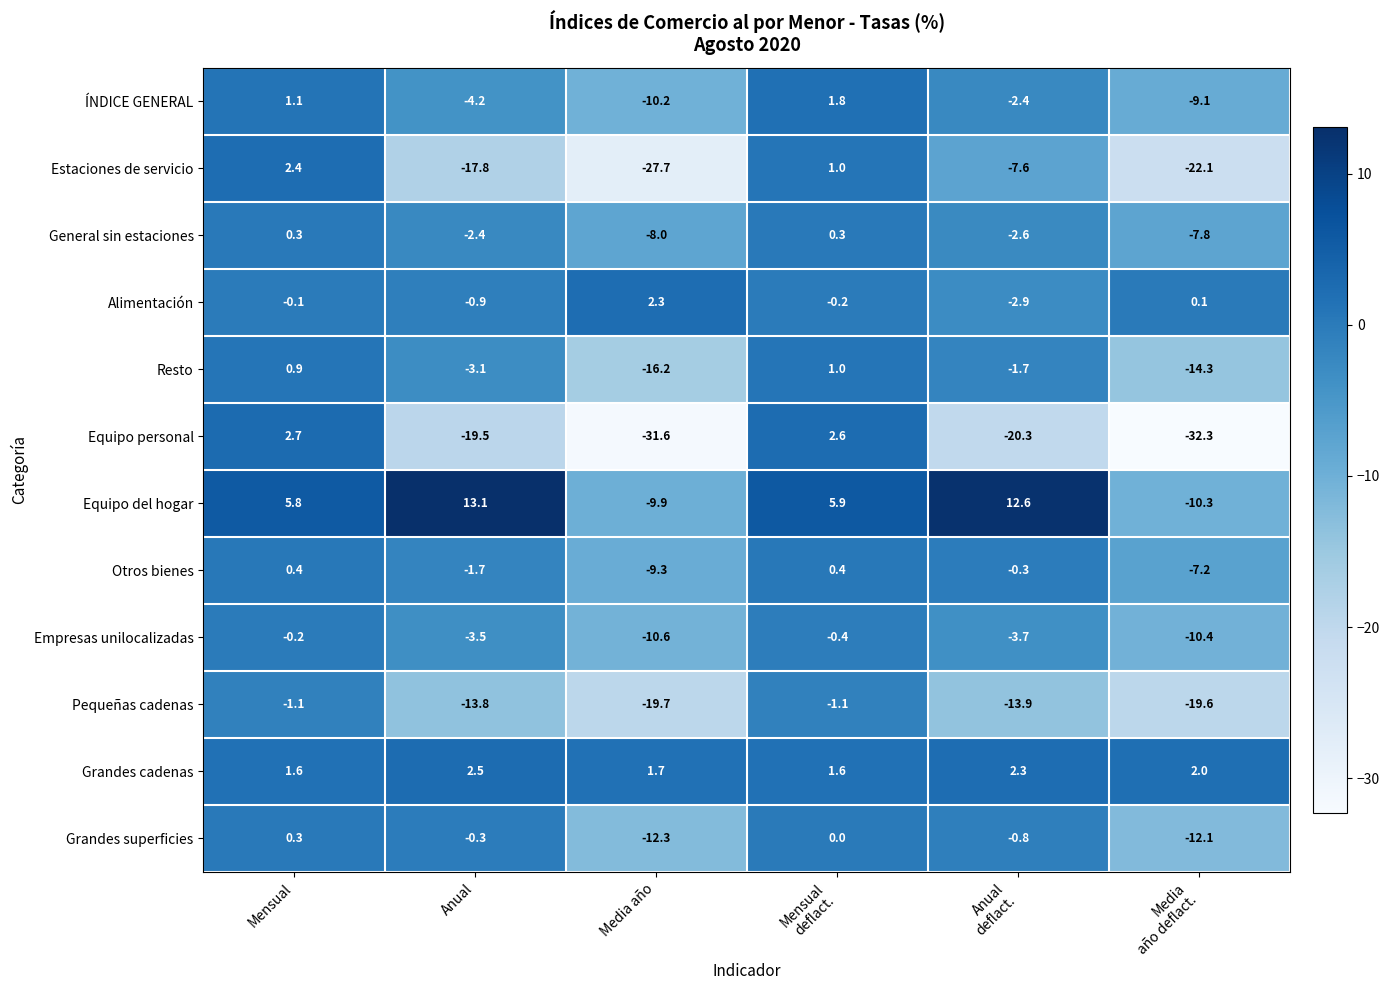

What is the difference between the maximum and minimum values in the Grandes cadenas series?

0.9